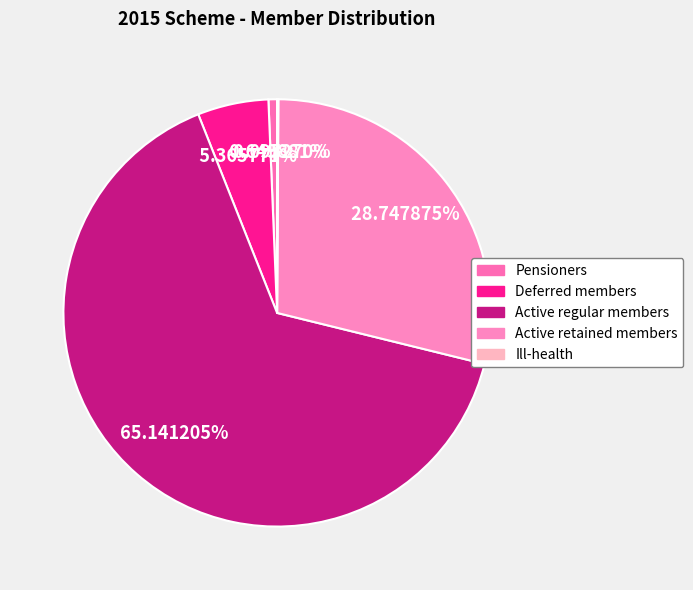

Is there a majority slice in this chart?

Yes